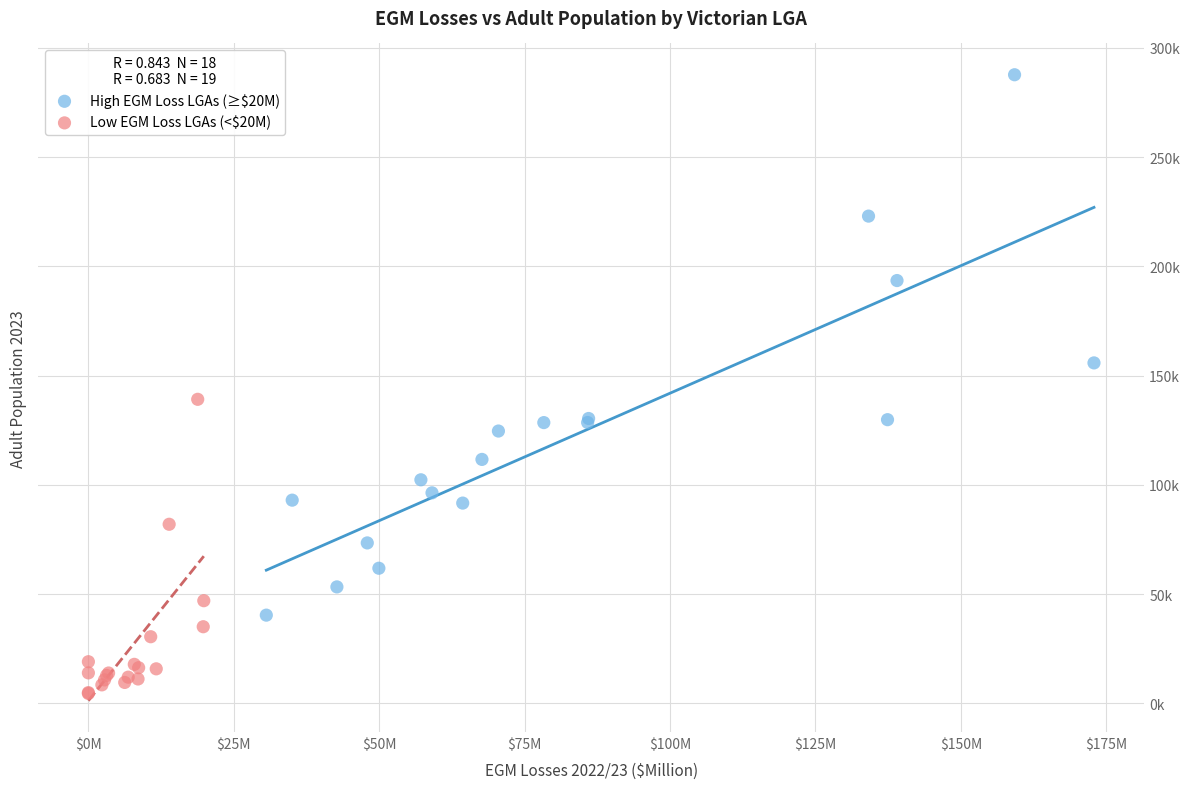

Which series has the widest spread of Y values?

High EGM Loss LGAs (≥$20M)